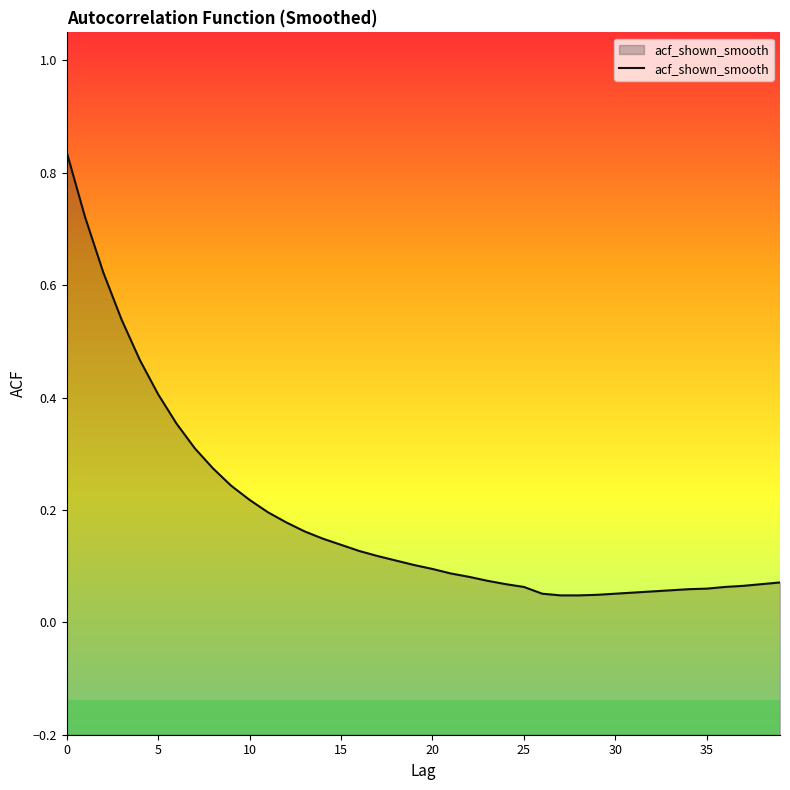

What value does the data have at 32?

0.1